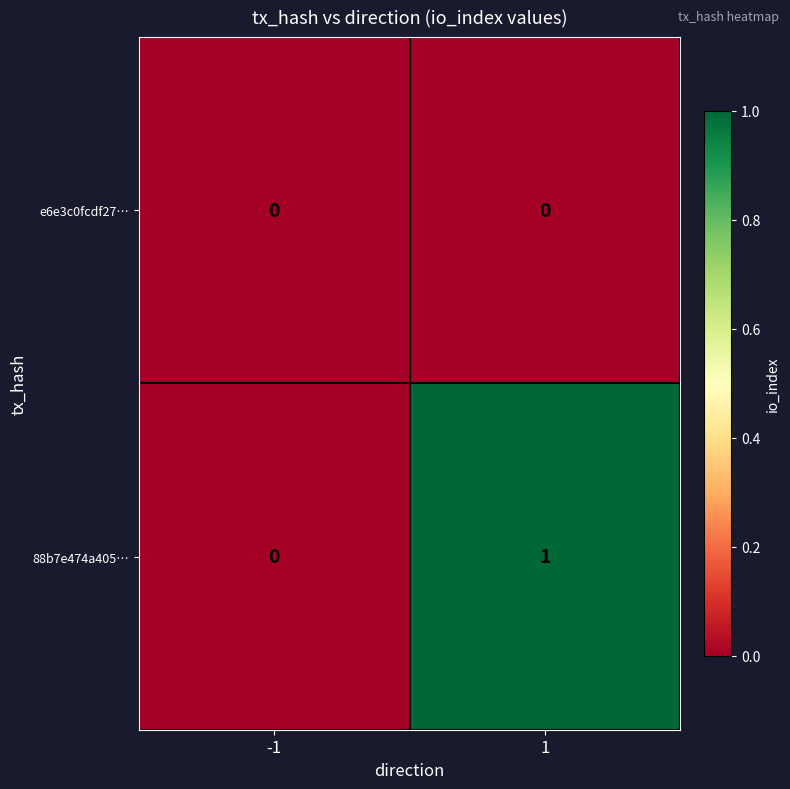

What is the total value across all series at 1?

1